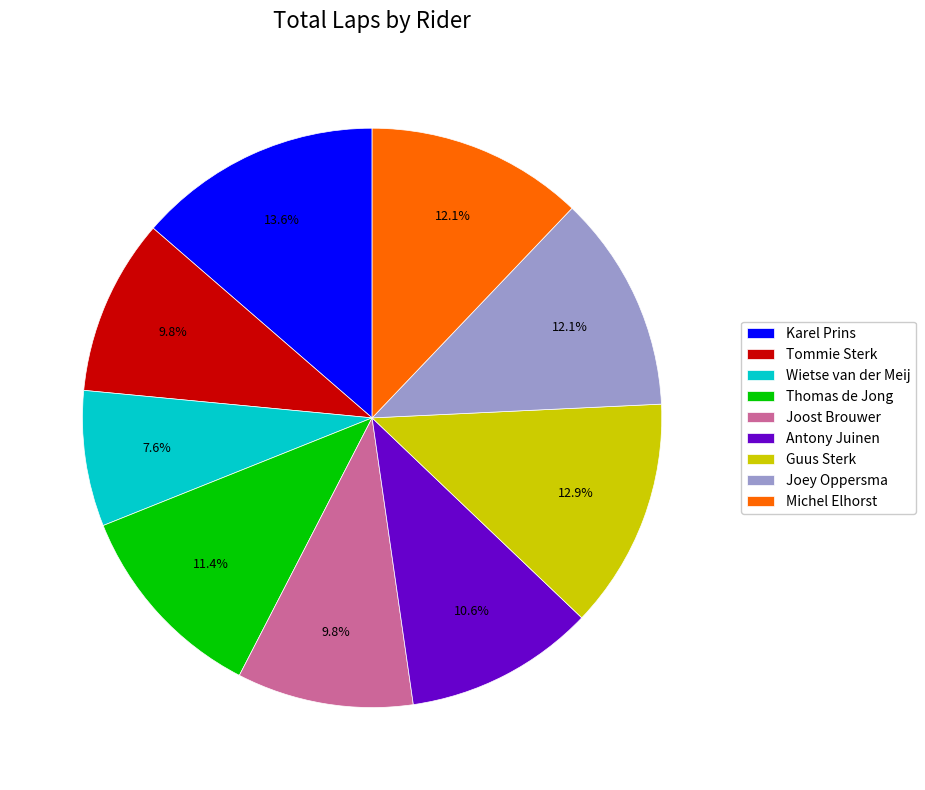

Which slice is the smallest?

Wietse van der Meij